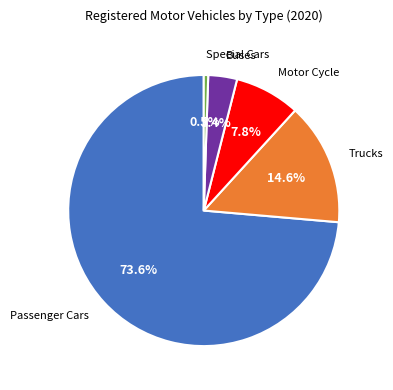

What is the majority slice?

Passenger Cars